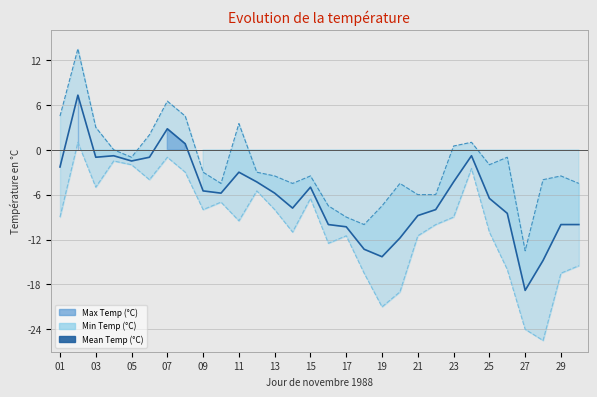

Which has a higher value, 21 or 19?

21